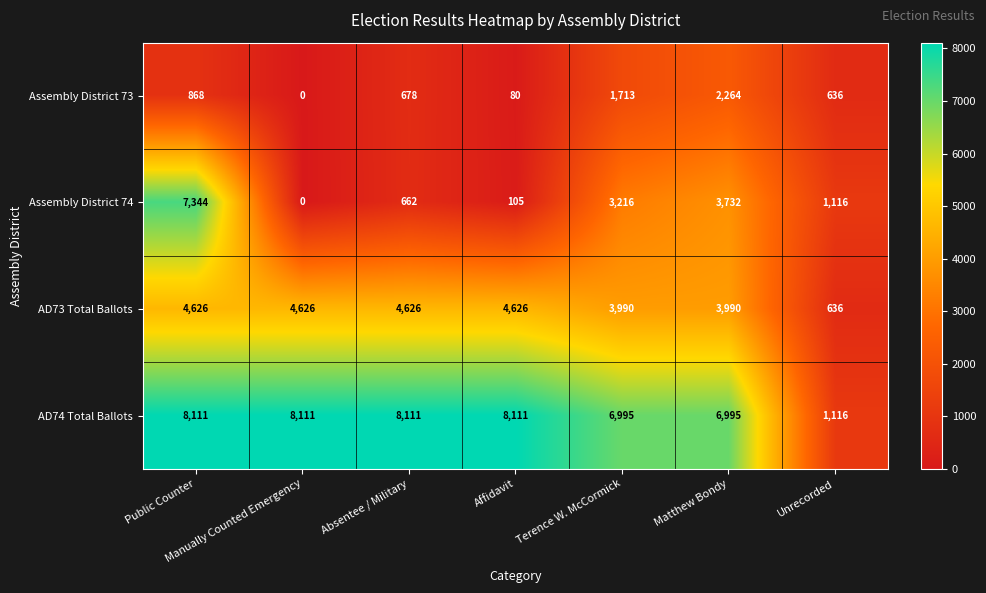

What is the approximate value of AD73 Total Ballots at Terence W. McCormick, to the nearest 50?

4000